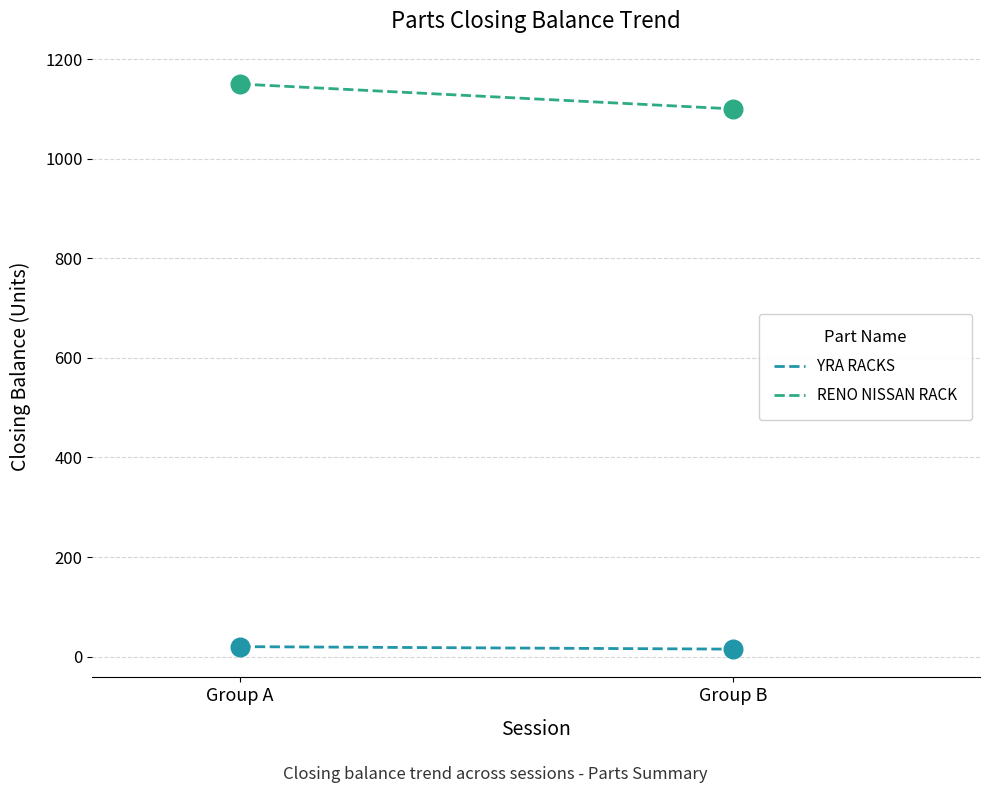

Which series has the widest spread of Y values?

RENO NISSAN RACK